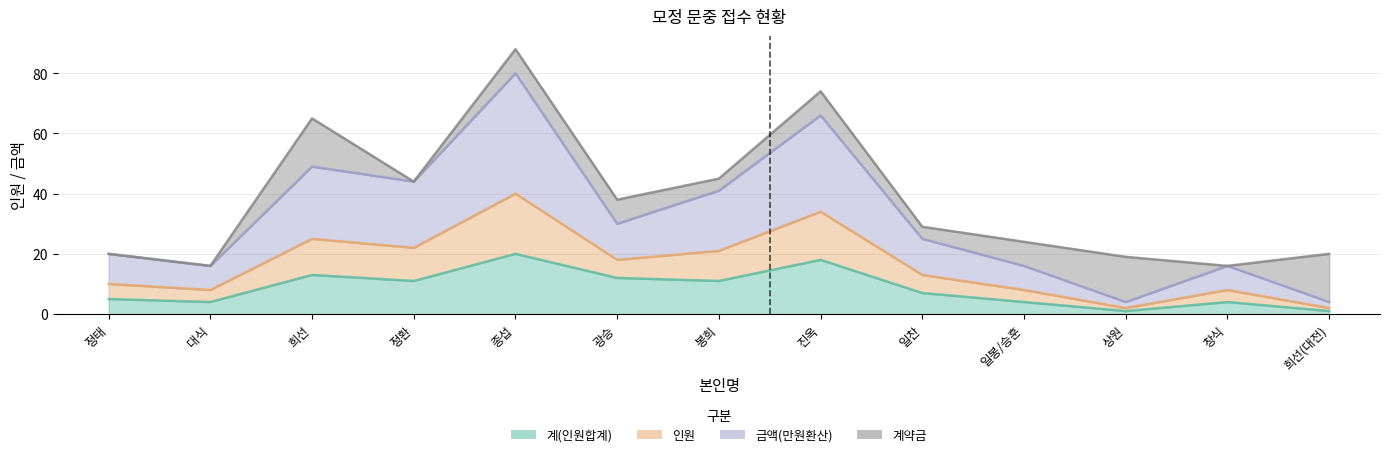

Where is the first local minimum for 계(인원합계)?

대식